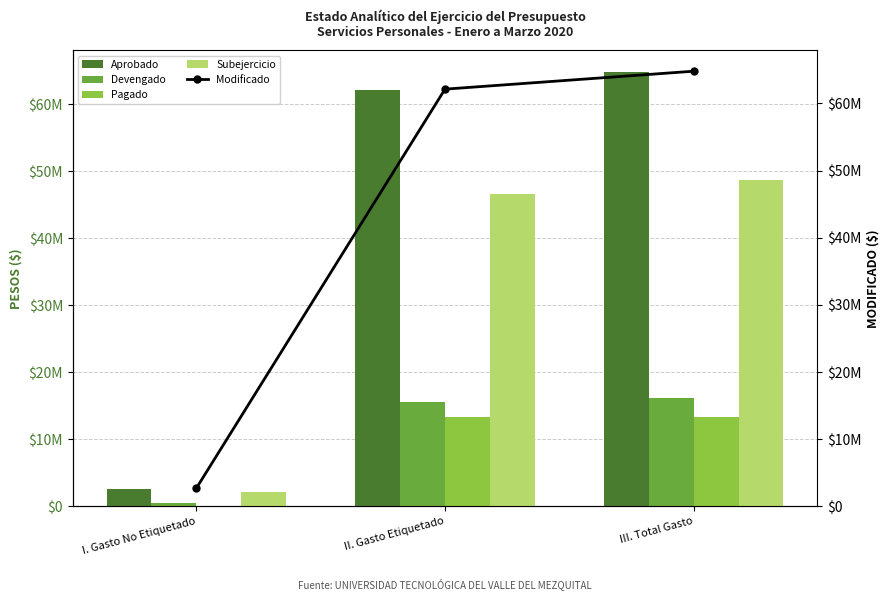

What value does the Aprobado series have at II. Gasto Etiquetado?

62112436.0